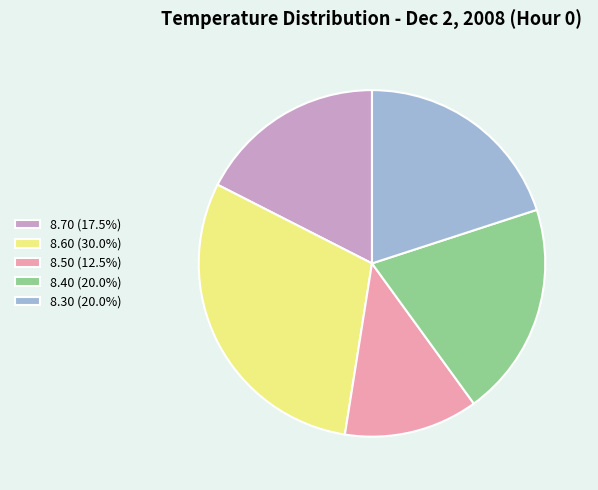

Is the sum of 8.30 (20.0%) and 8.40 (20.0%) greater than half?

No